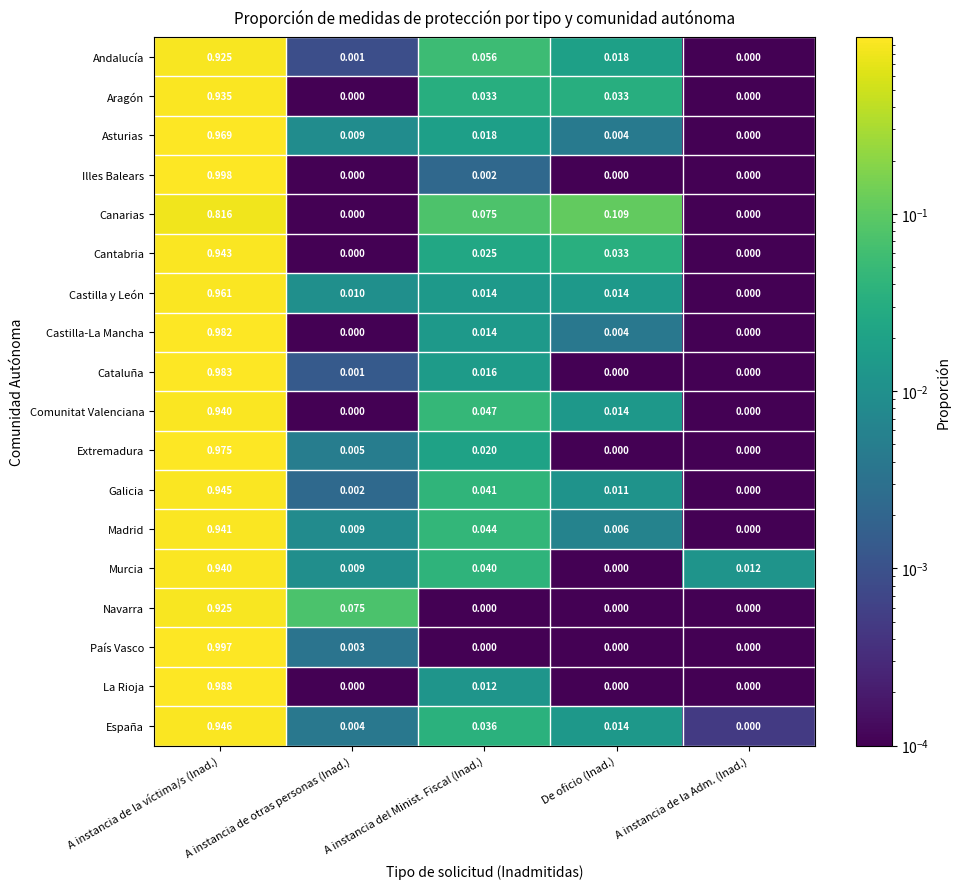

Which label corresponds to the largest value in the chart?

A instancia de la víctima/s (Inad.)